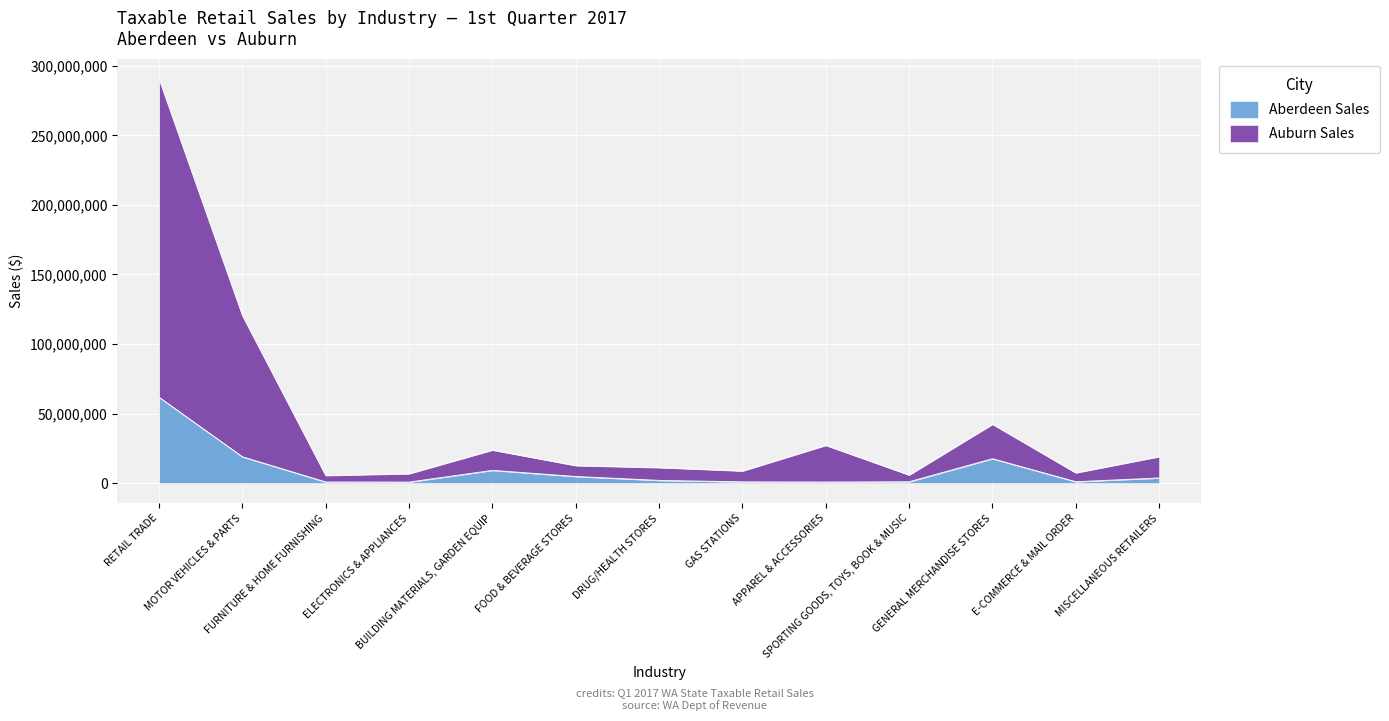

List the series in order of their overall mean, highest first.

Auburn Sales, Aberdeen Sales